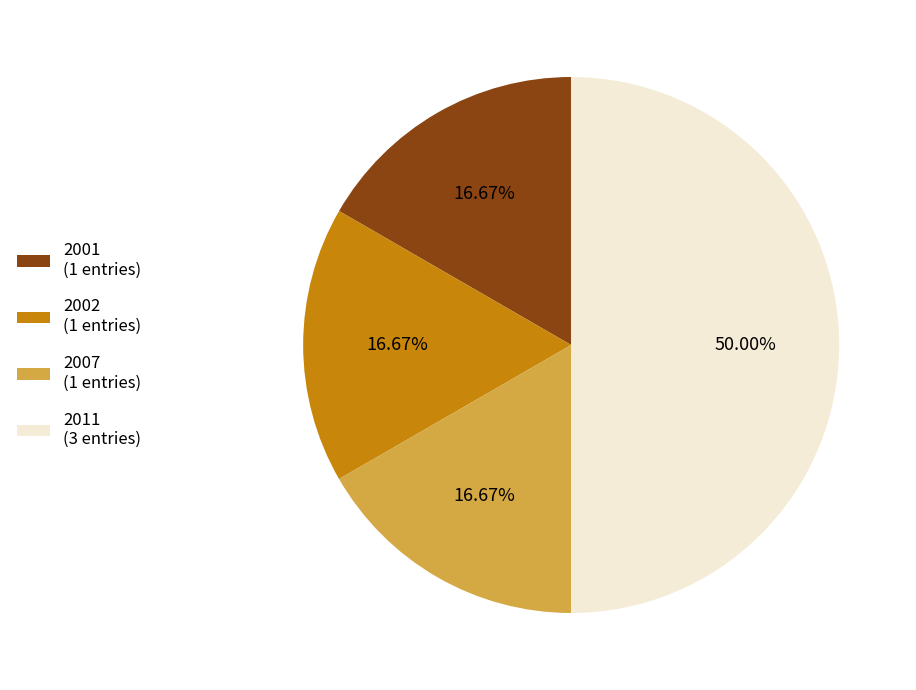

Which has a higher value, 2011 (3 entries) or 2002 (1 entries)?

2011 (3 entries)